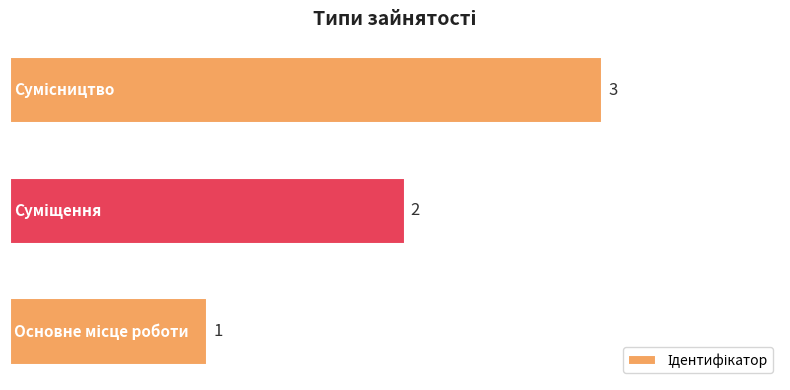

How many values are between 1 and 3?

3